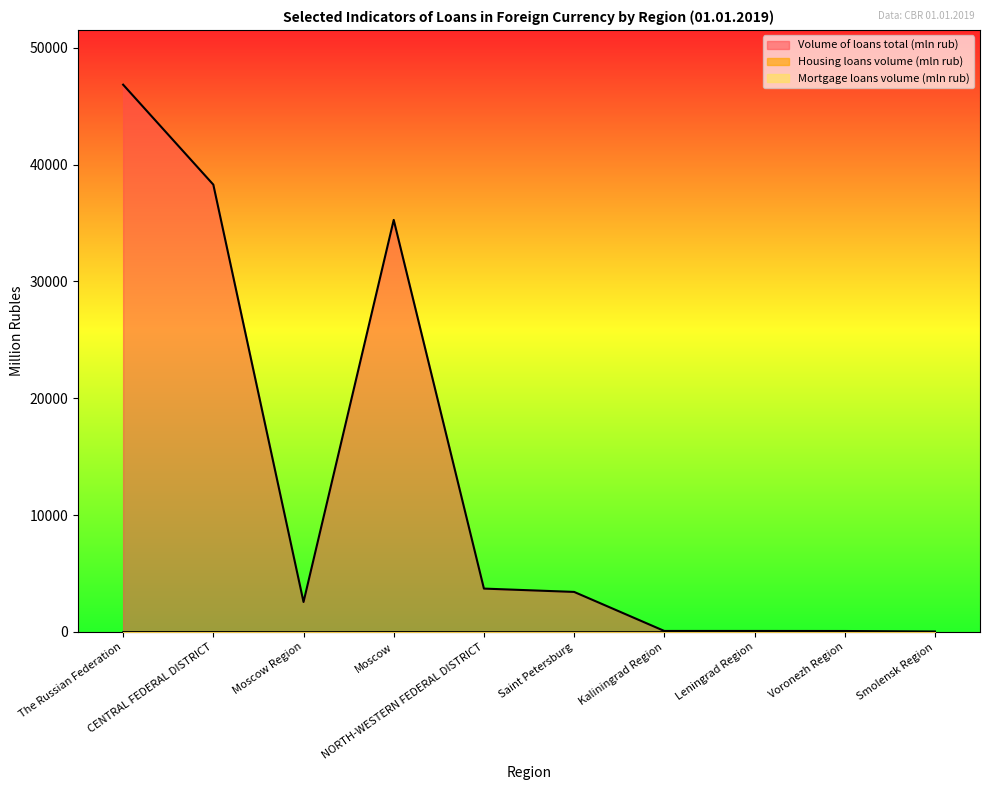

True or false: Mortgage loans volume (mln rub) has a value of 8 at The Russian Federation.

True